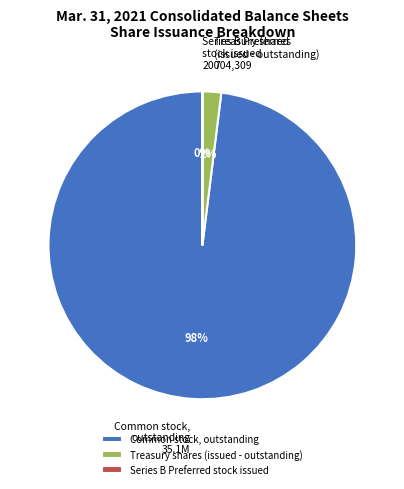

The Treasury shares (issued - outstanding) slice represents 2% of the pie. True or false?

True